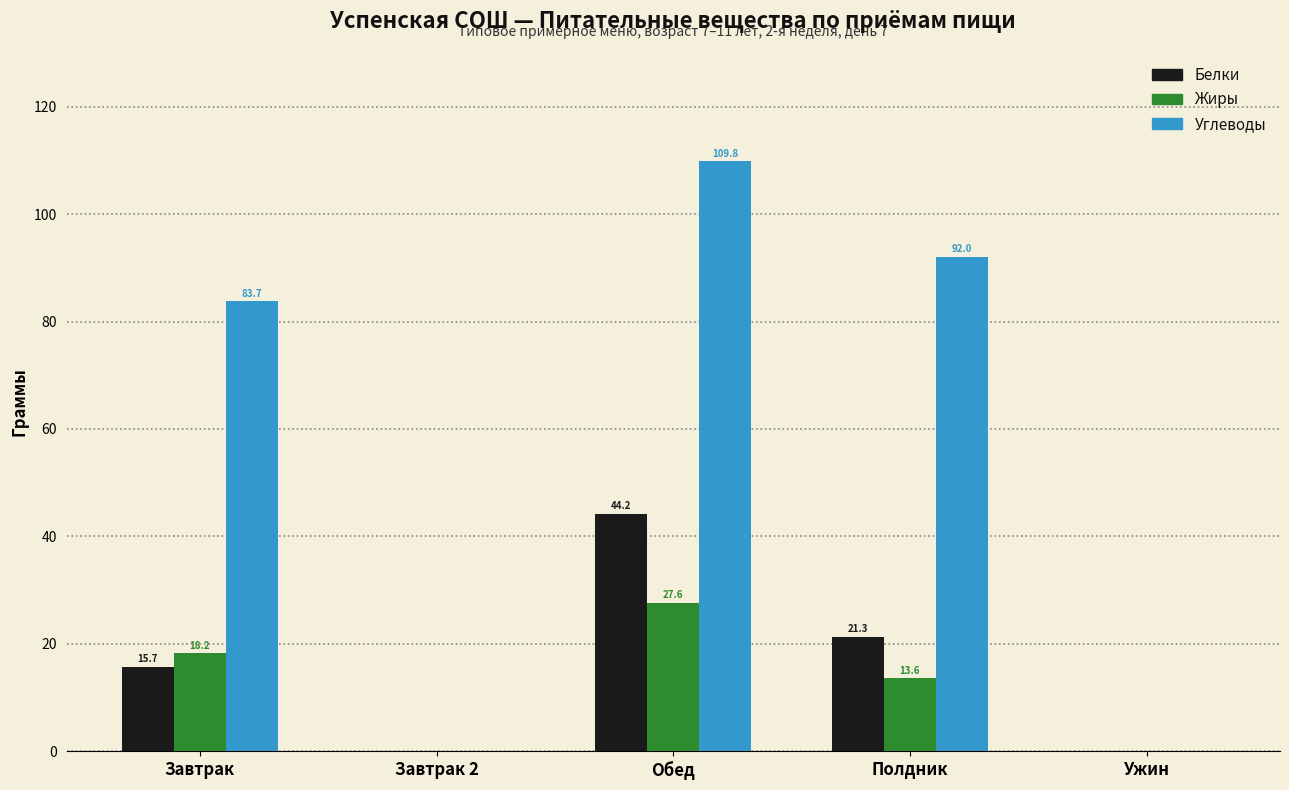

Reading right to left, extract all data points from this chart.

Белки: Ужин=0.0	Полдник=21.3	Обед=44.2	Завтрак 2=0.0	Завтрак=15.7
Жиры: Ужин=0.0	Полдник=13.6	Обед=27.6	Завтрак 2=0.0	Завтрак=18.2
Углеводы: Ужин=0.0	Полдник=92.0	Обед=109.8	Завтрак 2=0.0	Завтрак=83.7